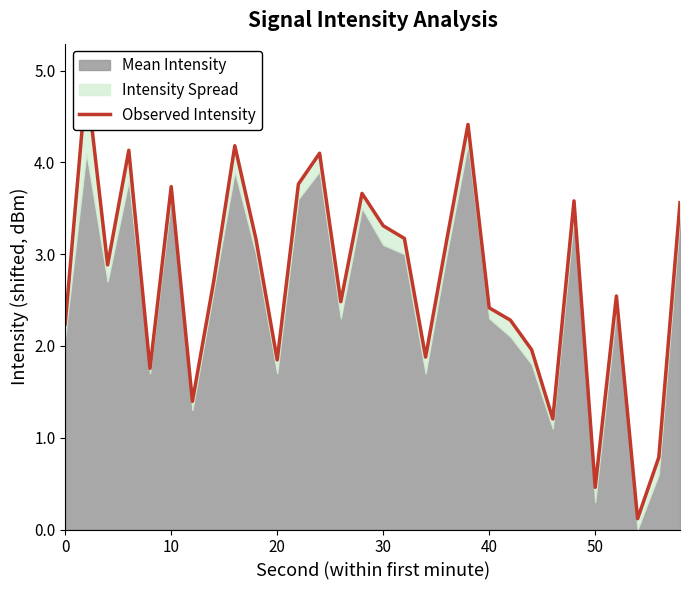

What is the difference between the second highest and minimum values?

4.3